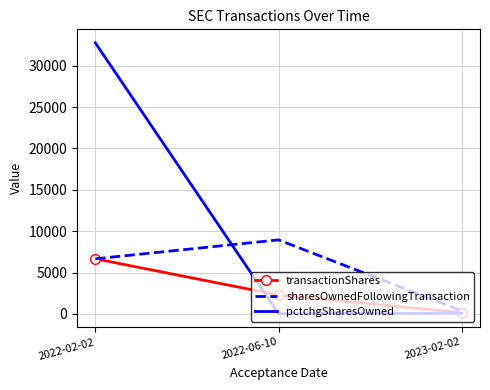

List the labels in order of sharesOwnedFollowingTransaction value, smallest first.

2023-02-02, 2022-02-02, 2022-06-10